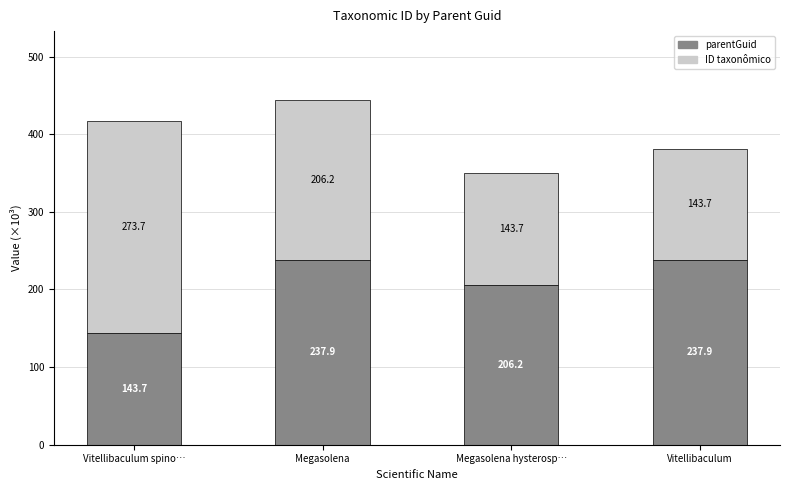

At which category is the sum across all series the highest?

Megasolena